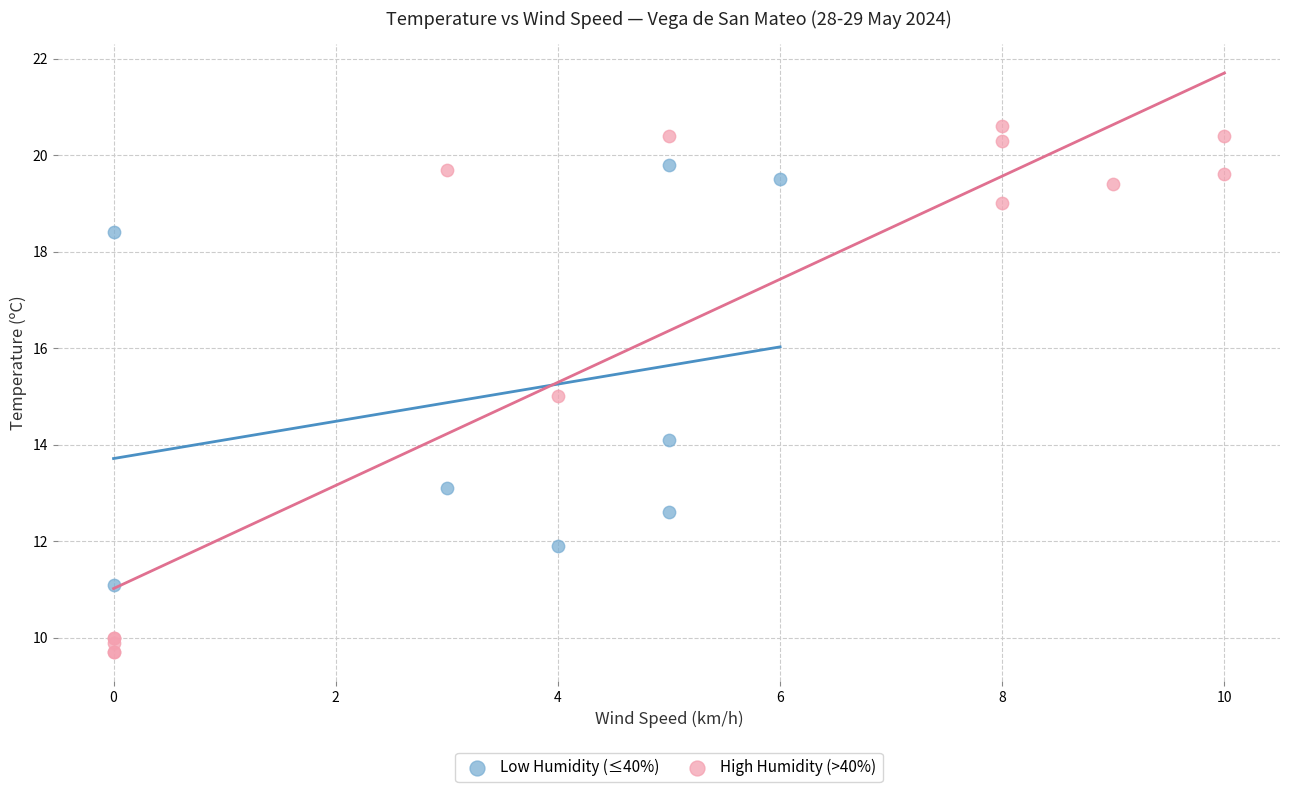

Which series contains the highest Y value?

High Humidity (>40%)